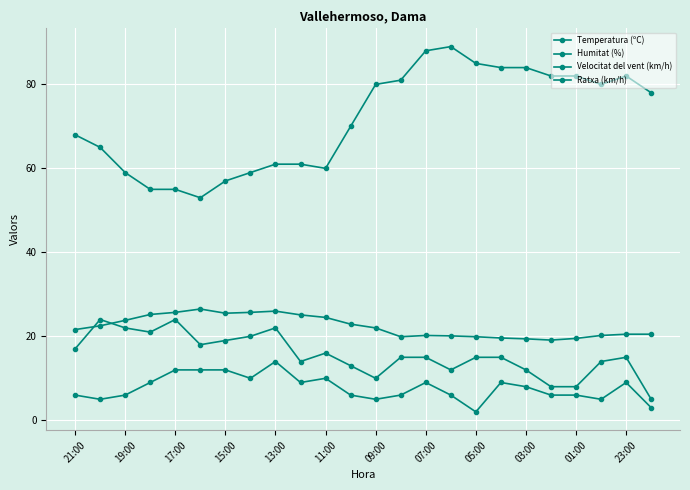

Reading right to left, transcribe all the data shown in this chart.

Temperatura (ºC): 20.5	20.5	20.2	19.5	19.1	19.4	19.6	19.9	20.1	20.2	19.9	22.0	22.9	24.5	25.1	26.0	25.7	25.5	26.5	25.7	25.2	23.8	22.5	21.6
Humitat (%): 78.0	82.0	80.0	82.0	82.0	84.0	84.0	85.0	89.0	88.0	81.0	80.0	70.0	60.0	61.0	61.0	59.0	57.0	53.0	55.0	55.0	59.0	65.0	68.0
Velocitat del vent (km/h): 3.0	9.0	5.0	6.0	6.0	8.0	9.0	2.0	6.0	9.0	6.0	5.0	6.0	10.0	9.0	14.0	10.0	12.0	12.0	12.0	9.0	6.0	5.0	6.0
Ratxa (km/h): 5.0	15.0	14.0	8.0	8.0	12.0	15.0	15.0	12.0	15.0	15.0	10.0	13.0	16.0	14.0	22.0	20.0	19.0	18.0	24.0	21.0	22.0	24.0	17.0